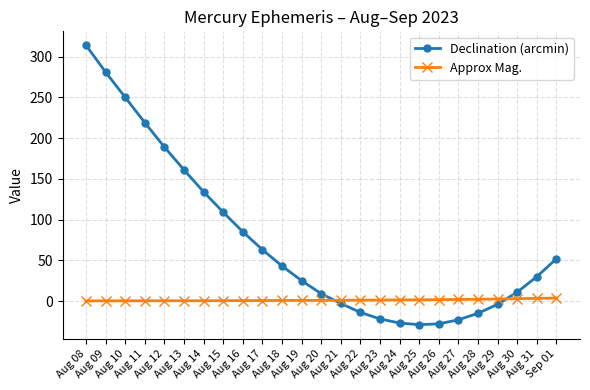

What is the sum of the Declination (arcmin) values at Aug 31 and Aug 12?

219.0